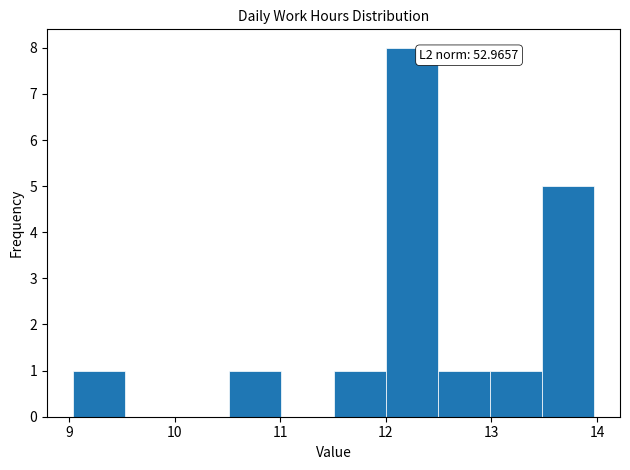

Over which range of the x-axis is the bar tallest?

12.0 to 12.5